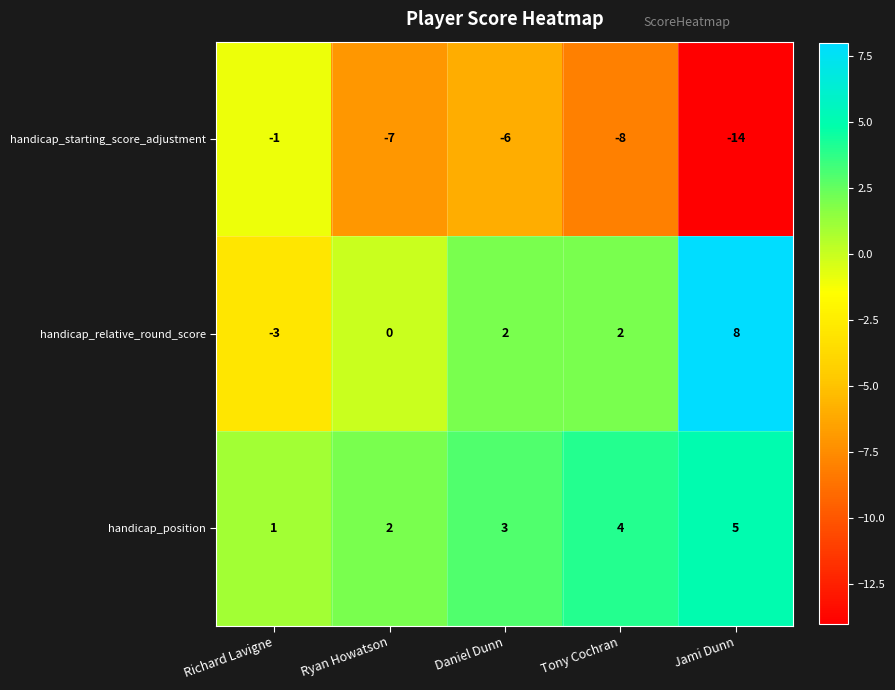

Rank the series at Daniel Dunn from lowest to highest value.

handicap_starting_score_adjustment, handicap_relative_round_score, handicap_position